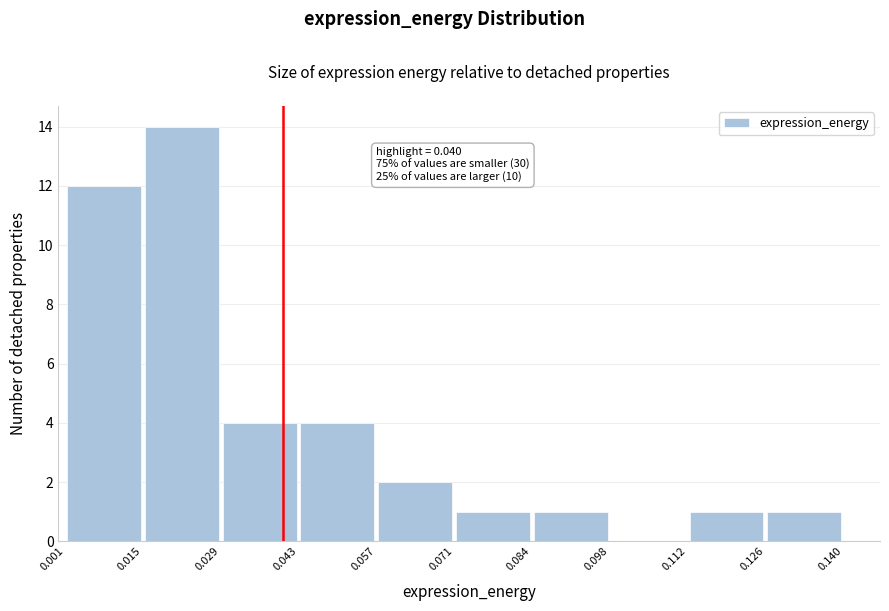

Which range on the x-axis has the tallest bar?

0.015 to 0.029